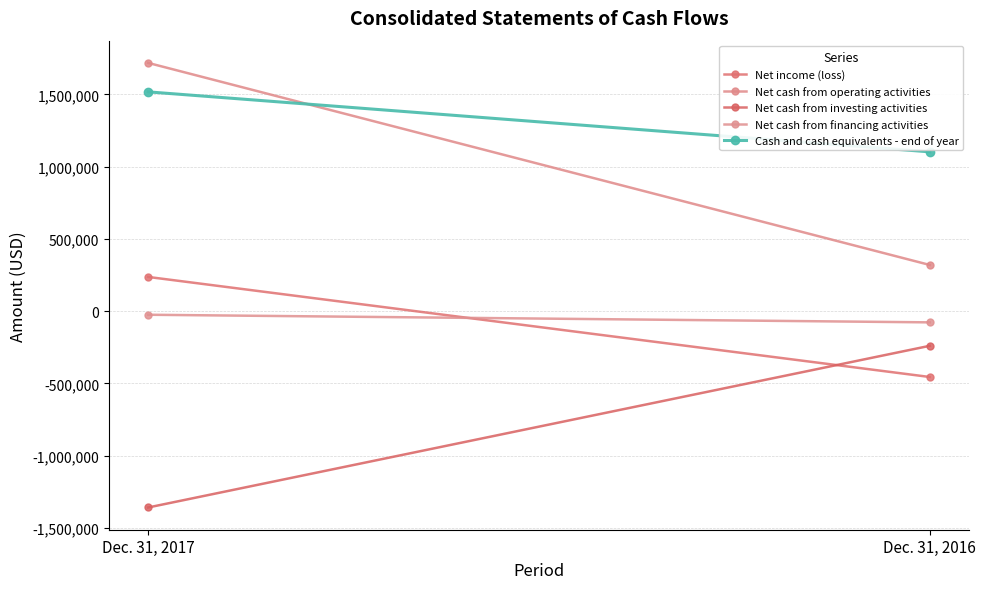

How many values in the Net income (loss) series are below 237292?

1